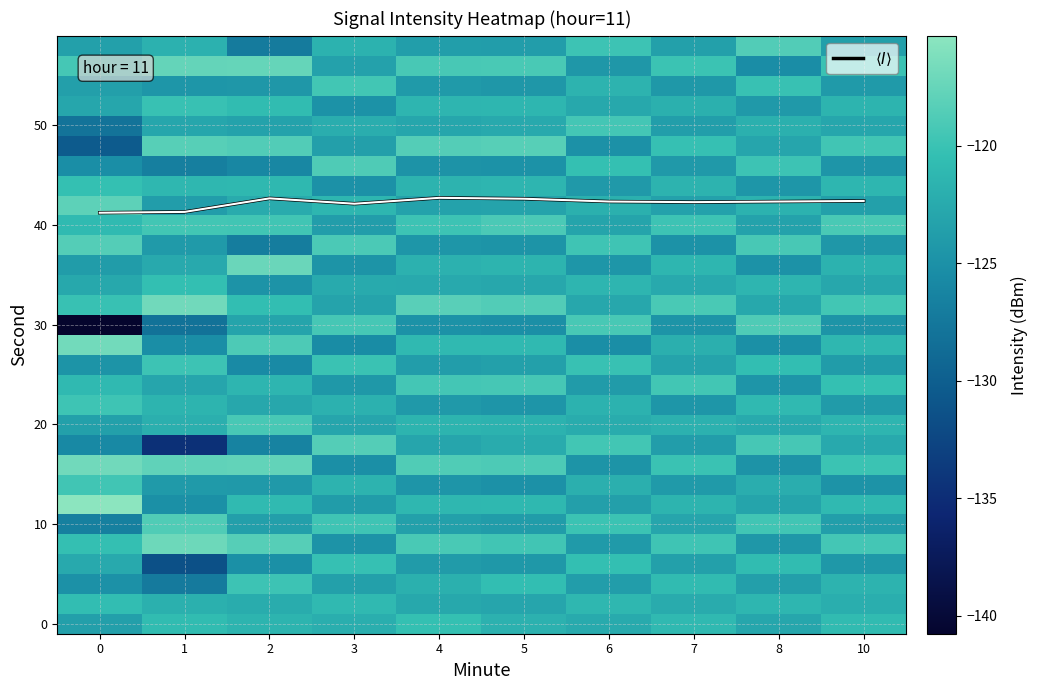

At which category is the sum across all series the highest?

4